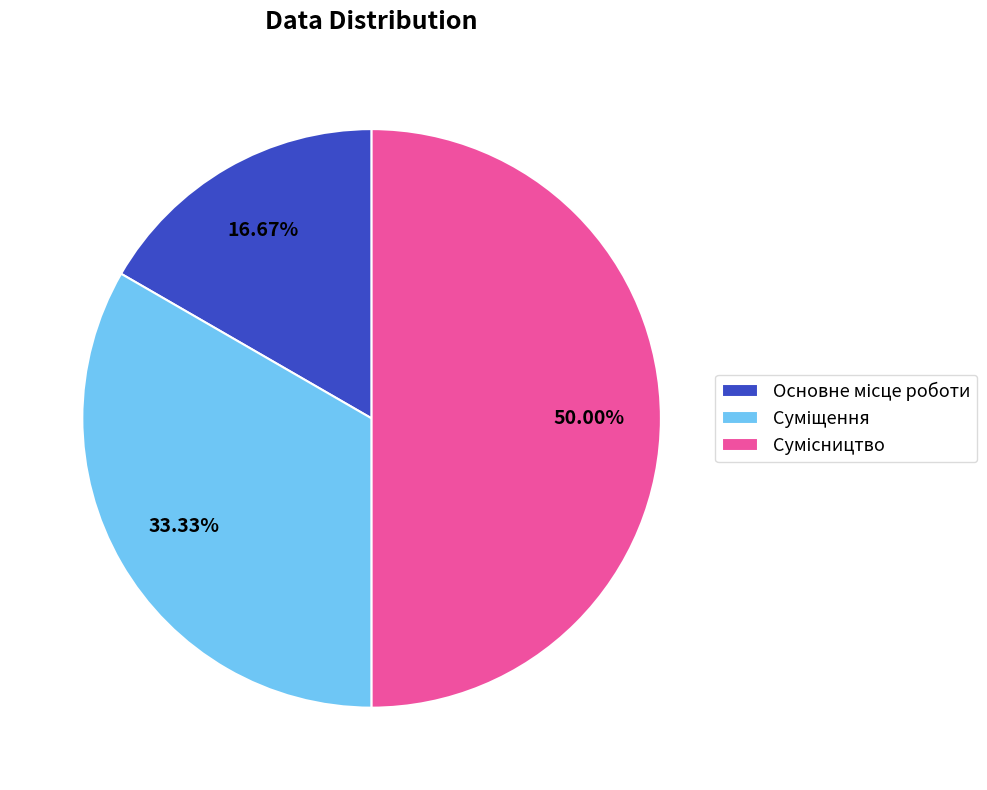

Combined, what portion of the pie is Основне місце роботи and Сумісництво?

66.7%